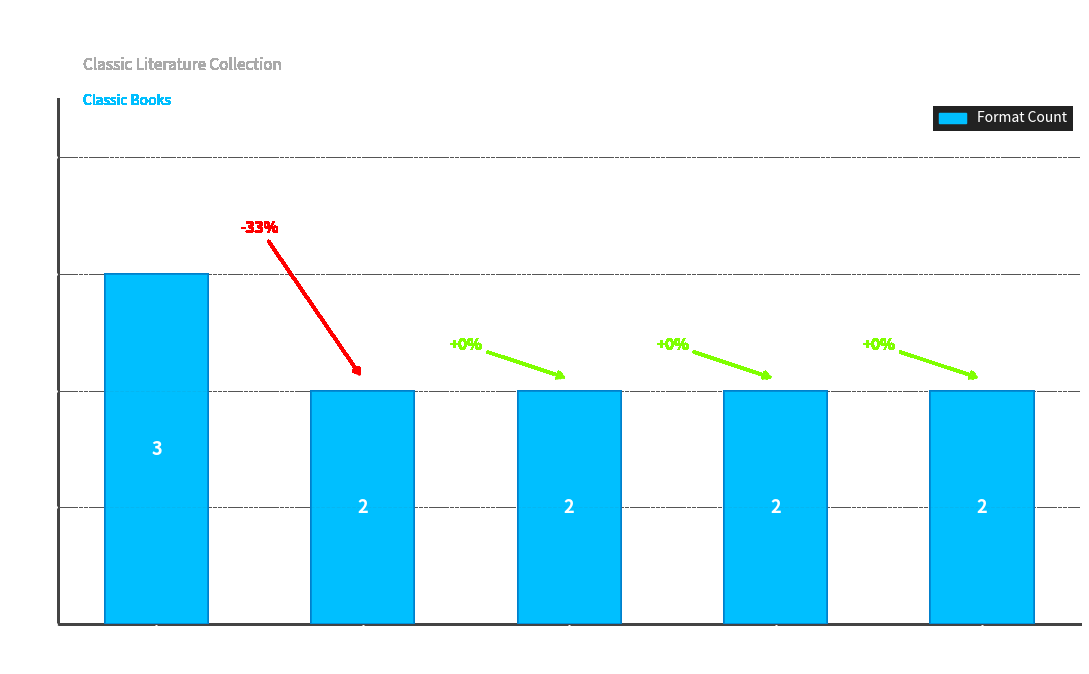

Reading right to left, transcribe all the data shown in this chart.

Just So
Stories=2	Rebecca of
Sunnybrook Farm=2	Christmas
Carol=2	Prince and
the Pauper=2	White Fang=3